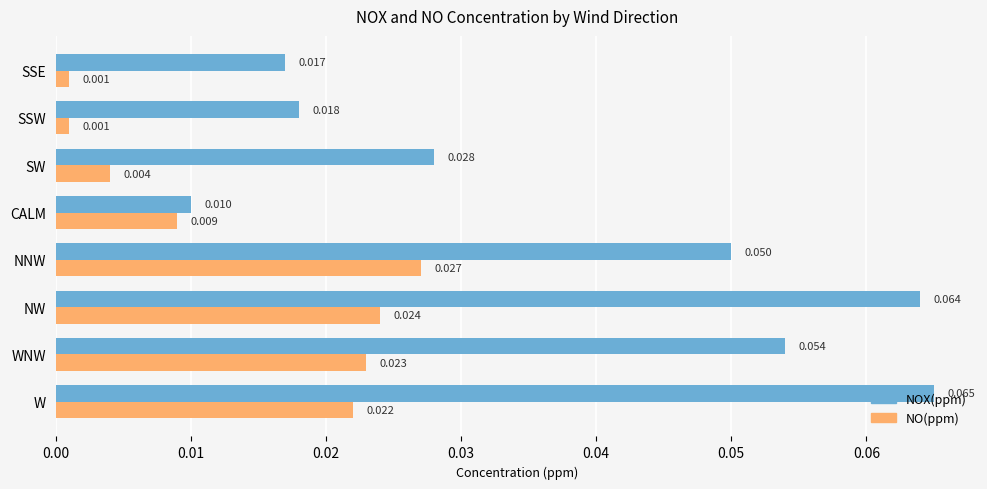

Rank the series at NNW from lowest to highest value.

NO(ppm), NOX(ppm)